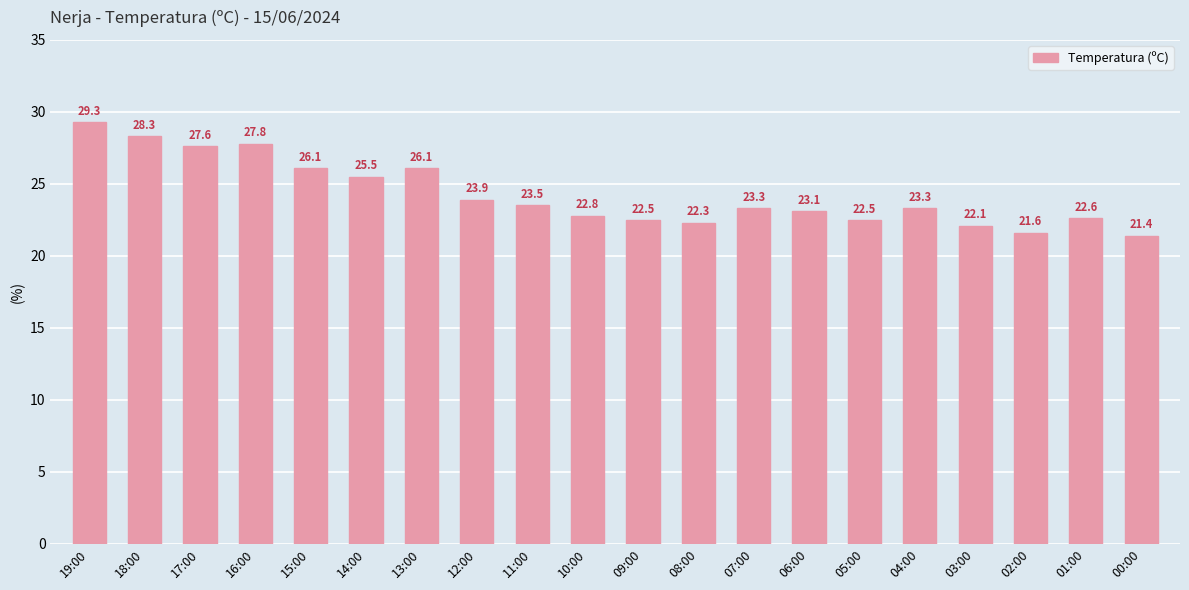

What is the ratio of the value at 15:00 to the value at 16:00?

0.9